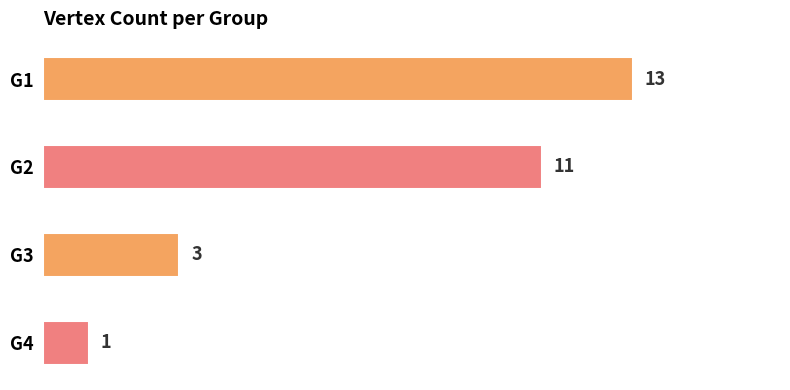

What is the minimum value shown in the chart?

1